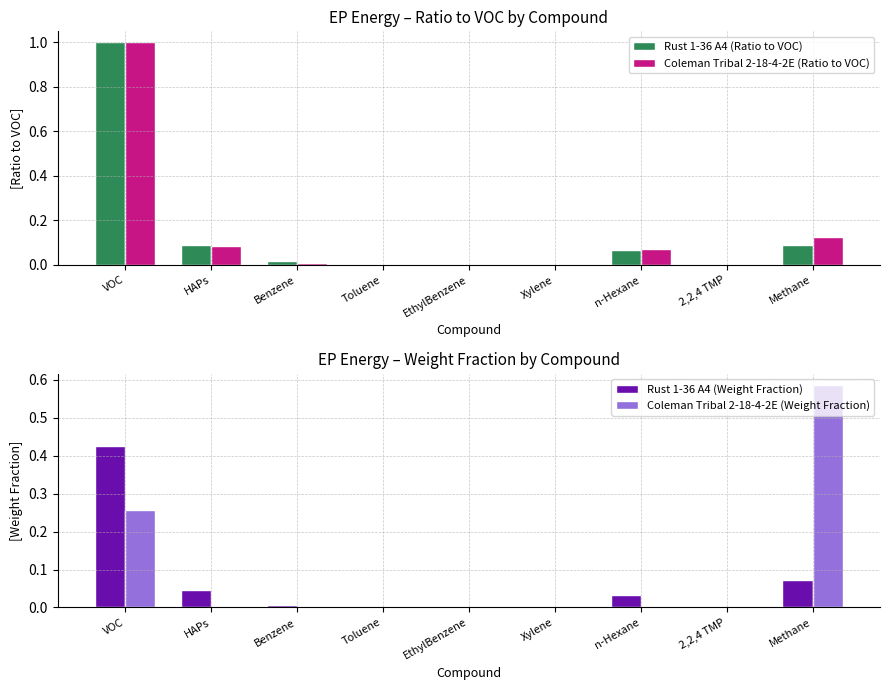

What are all the series names shown in the legend?

Rust 1-36 A4 (Ratio to VOC), Coleman Tribal 2-18-4-2E (Ratio to VOC), Rust 1-36 A4 (Weight Fraction), Coleman Tribal 2-18-4-2E (Weight Fraction)